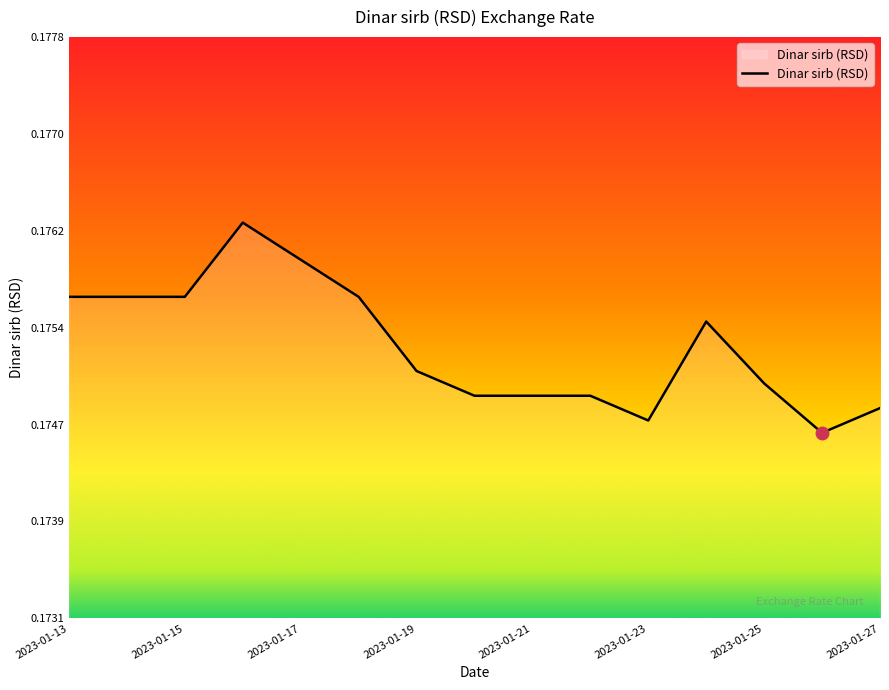

Is this an area chart (filled region under the line)?

Yes